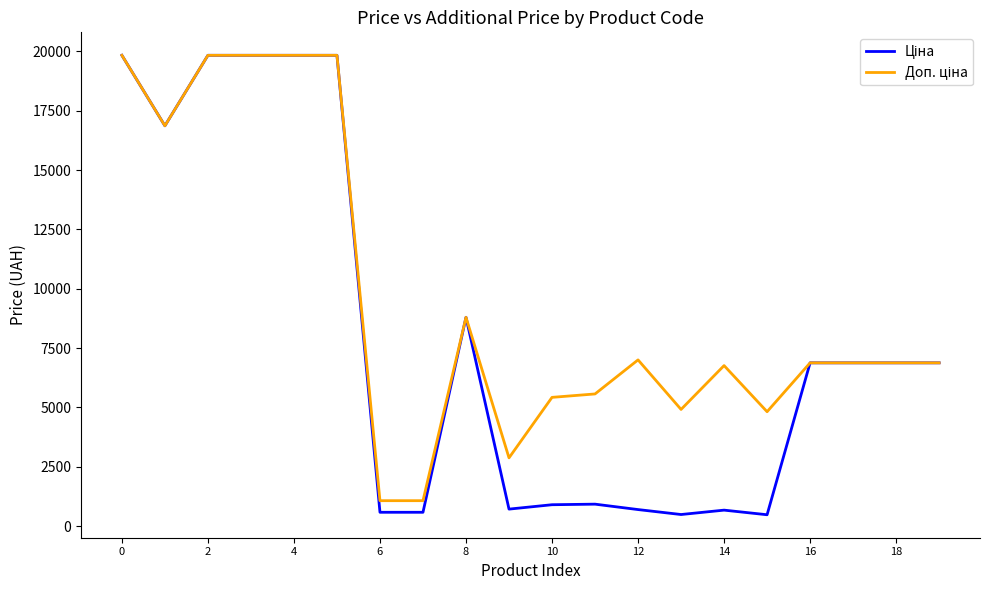

What is the smallest value displayed?

482.1